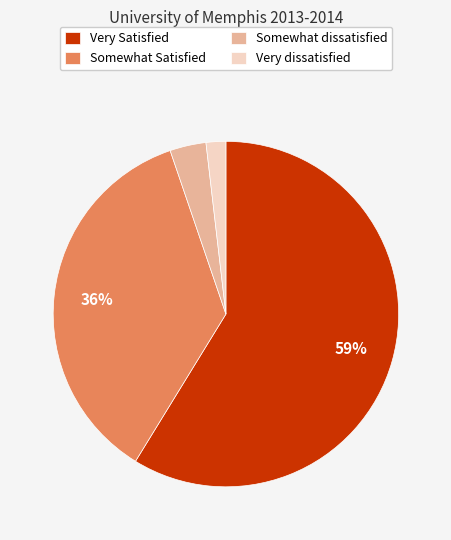

To the nearest percent, what is the combined percentage of Somewhat Satisfied and Somewhat dissatisfied?

39%